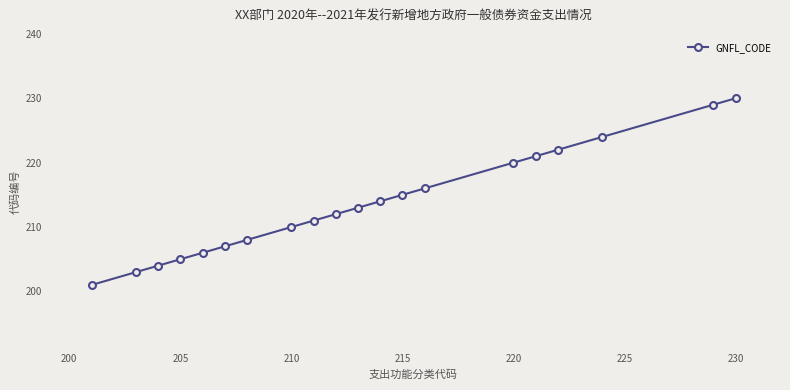

What is the value of the 12th point from the left?

214